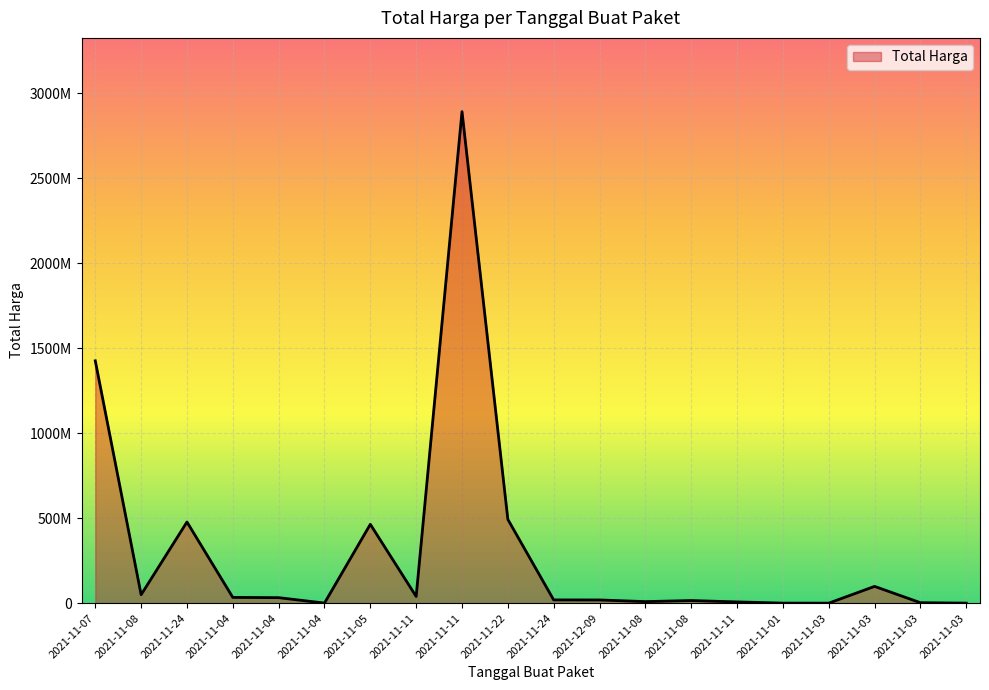

How many interior local peaks (higher than both neighbors) does the data have?

5